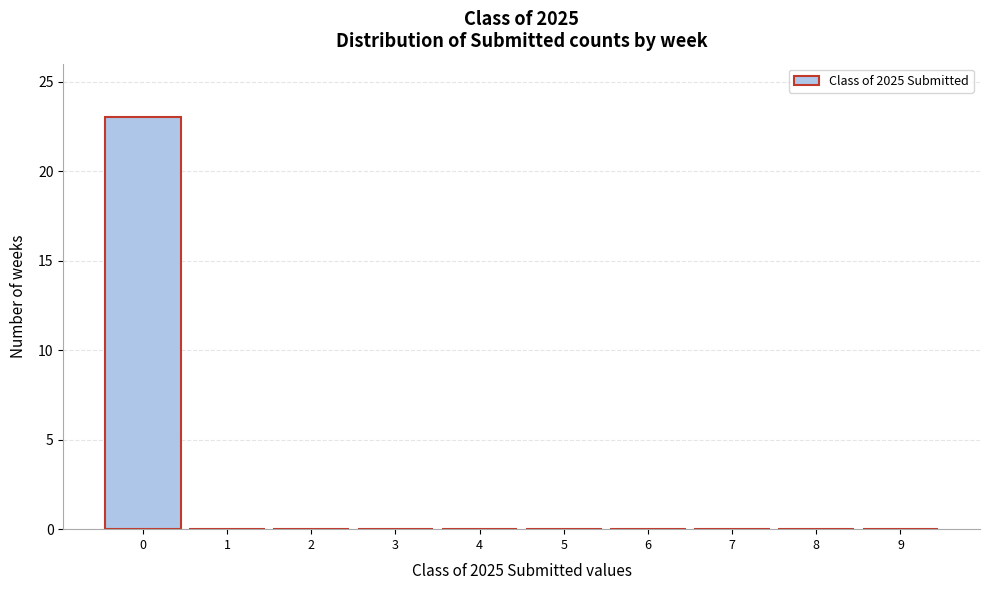

Reading left to right, extract all data points from this chart.

0=23	1=0	2=0	3=0	4=0	5=0	6=0	7=0	8=0	9=0